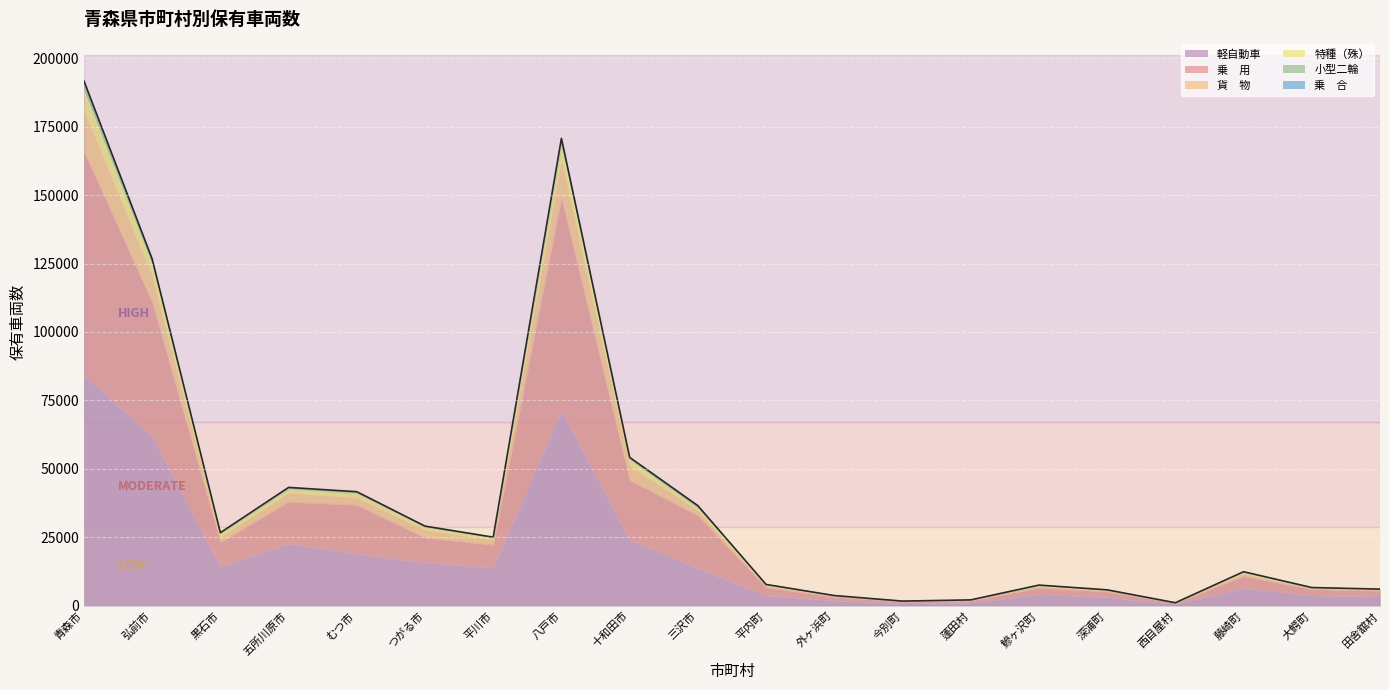

What is the label of the 7th point from the left?

平川市